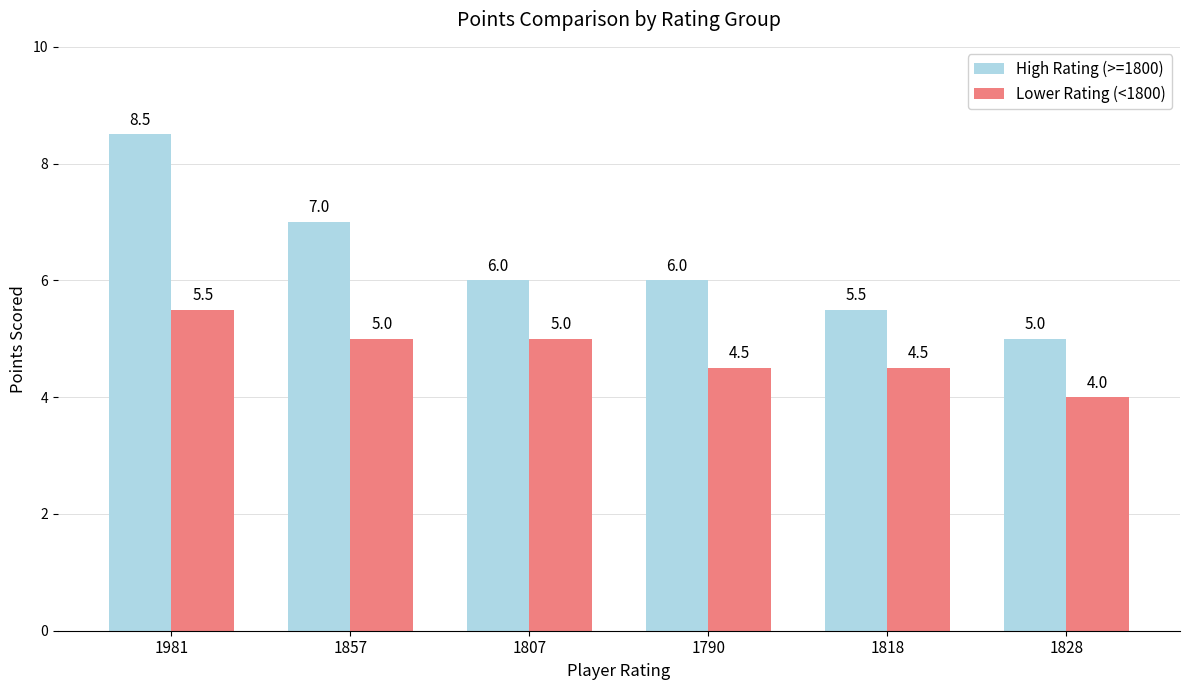

The value of High Rating (>=1800) at 1857 is 4.4. True or false?

False